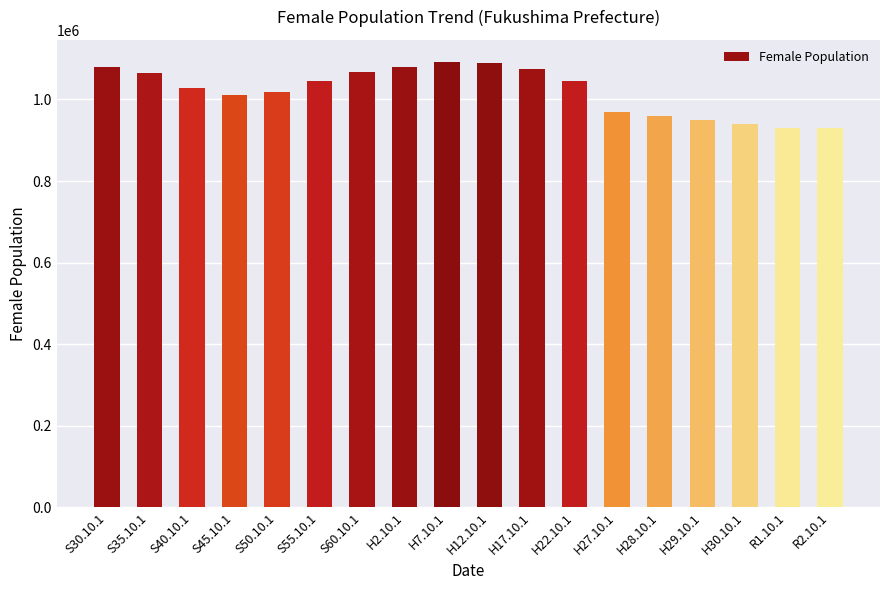

What is the sum of all values?

18370325